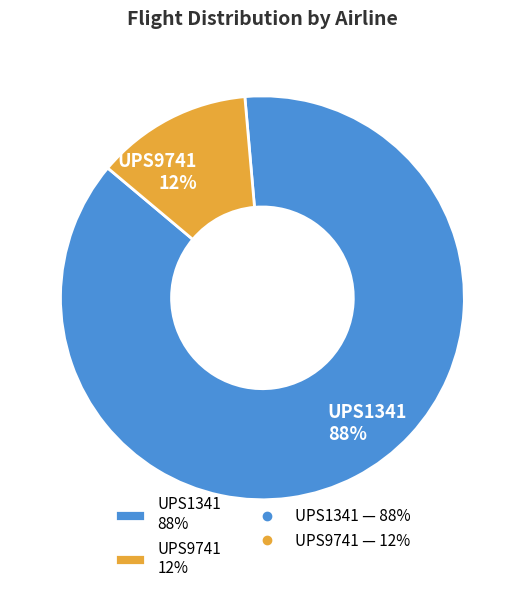

Is the sum of UPS1341 and UPS9741 greater than half?

Yes